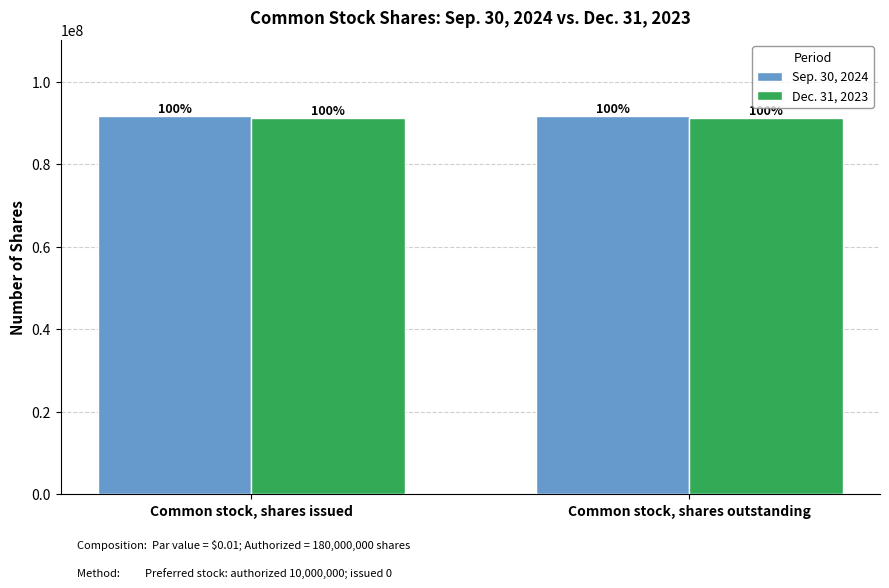

What is the value of the Dec. 31, 2023 bar at the 1st from the left?

91263989